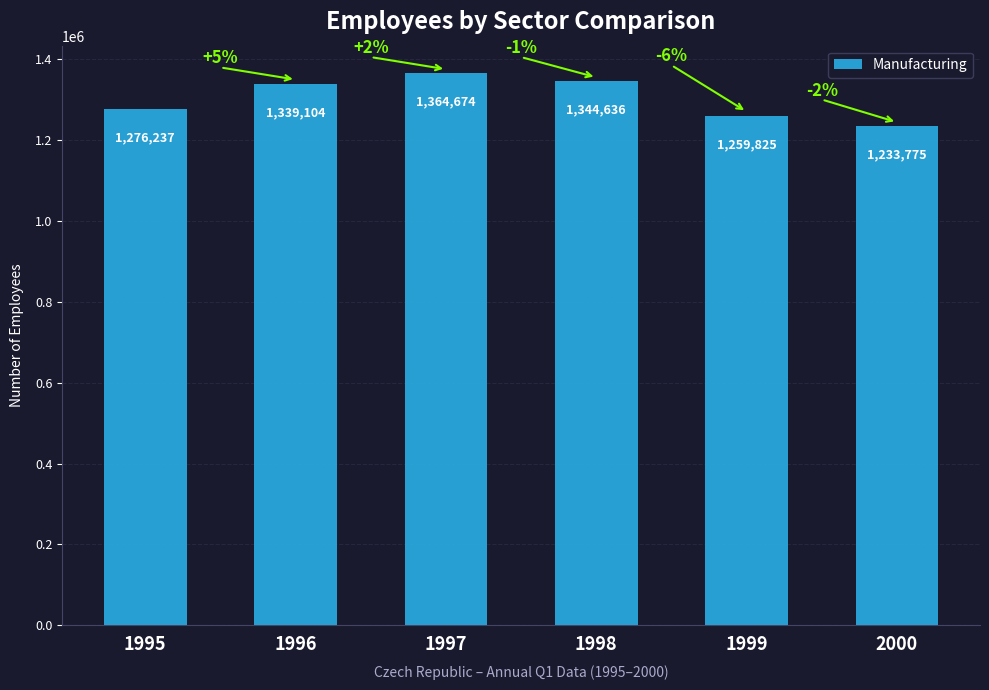

What is the difference between the second highest and minimum values?

110861